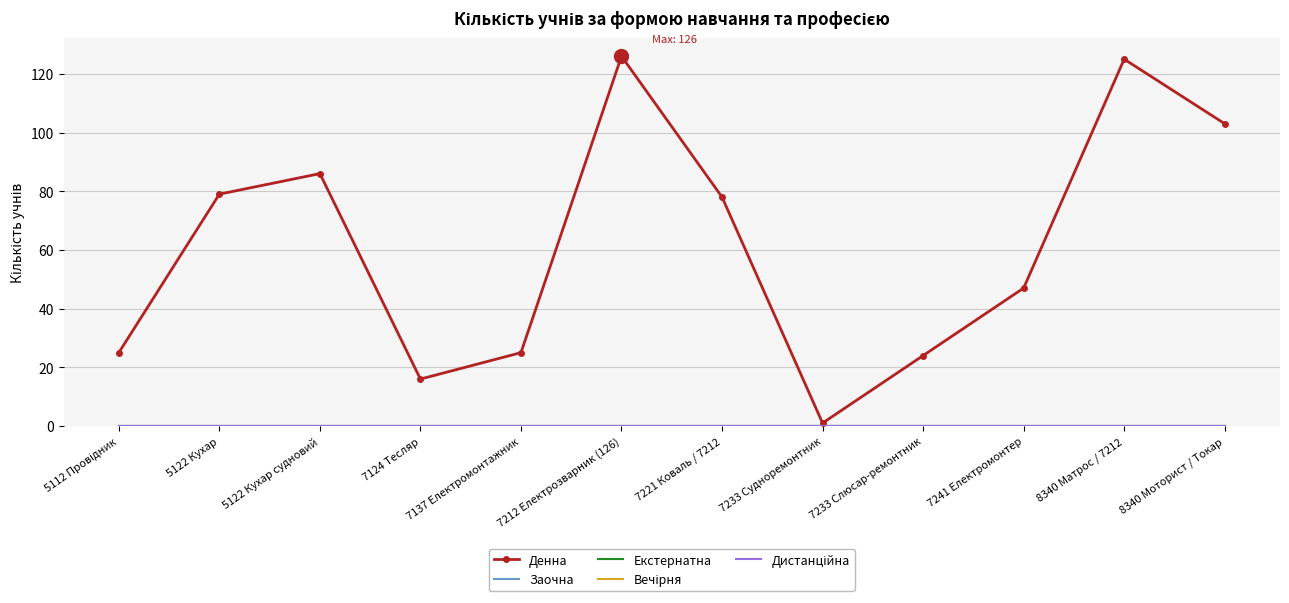

Which category has the highest value in the Дистанційна series?

5112 Провідник